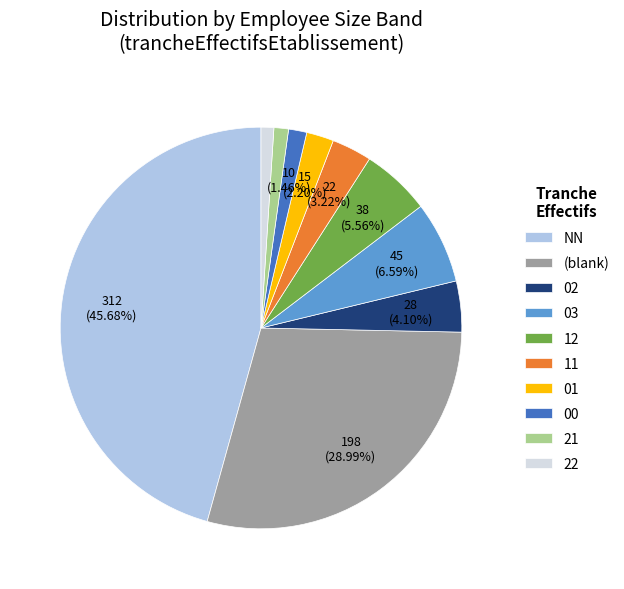

Is 11 the majority of the pie?

No